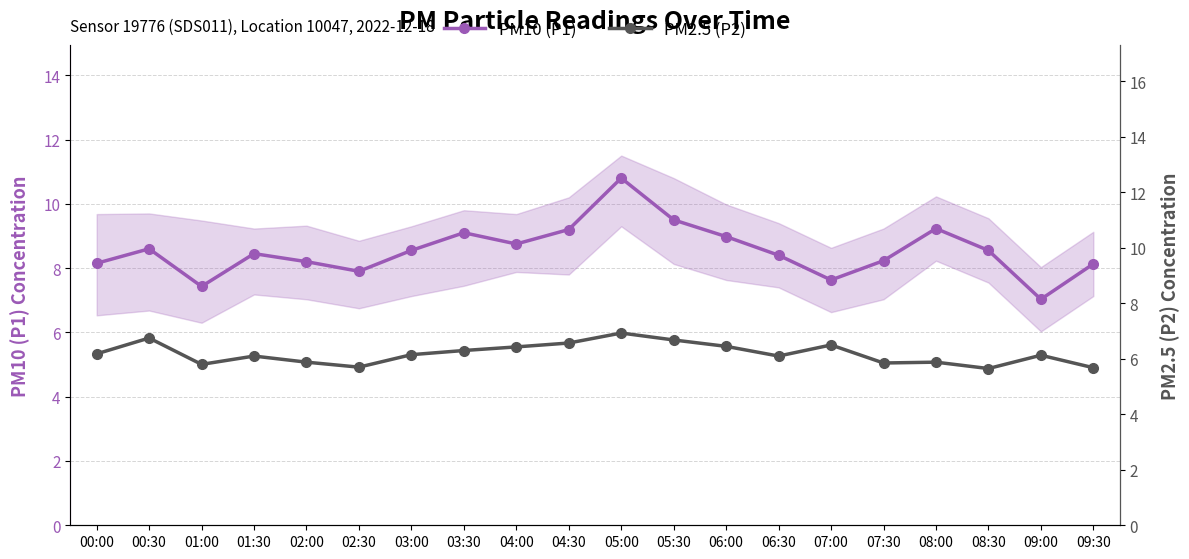

Reading left to right, what are all the values shown in this chart?

PM10 (P1): 8.2	8.6	7.4	8.4	8.2	7.9	8.6	9.1	8.8	9.2	10.8	9.5	9.0	8.4	7.6	8.2	9.2	8.6	7.0	8.1
PM2.5 (P2): 6.2	6.8	5.8	6.1	5.9	5.7	6.2	6.3	6.4	6.6	6.9	6.7	6.5	6.1	6.5	5.8	5.9	5.7	6.1	5.7